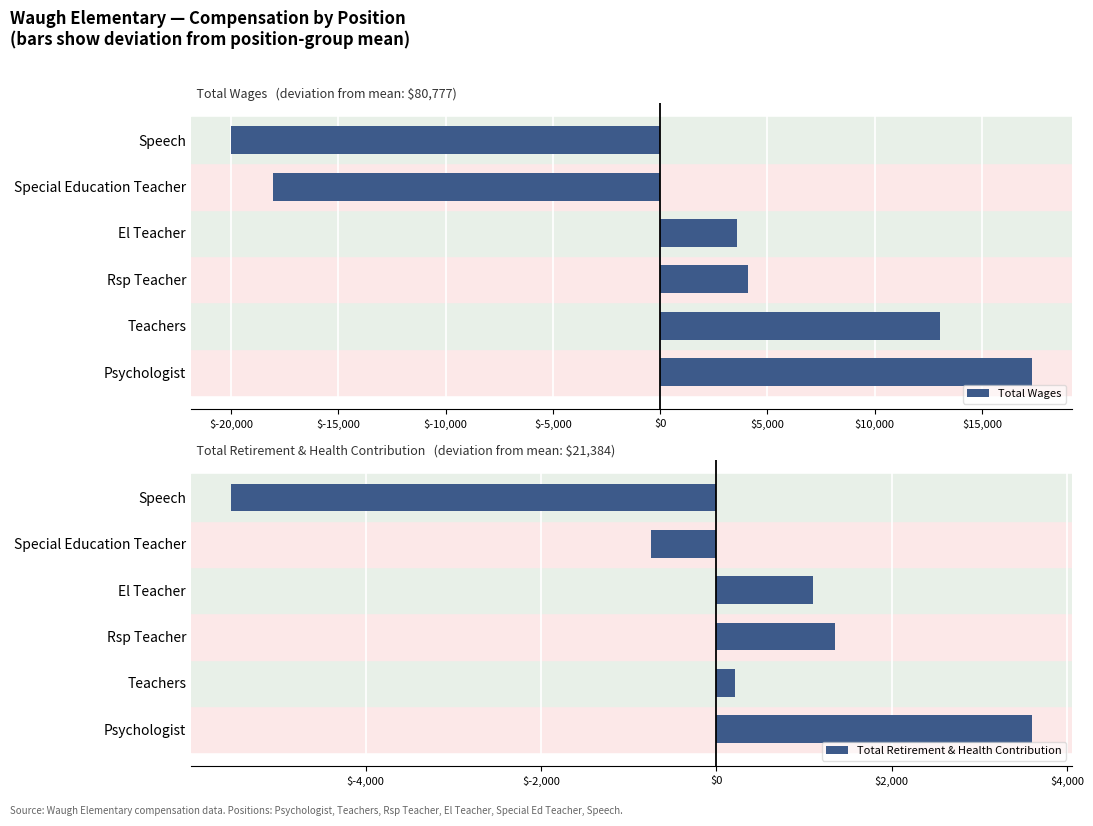

How many negative values does the Total Wages series have?

2